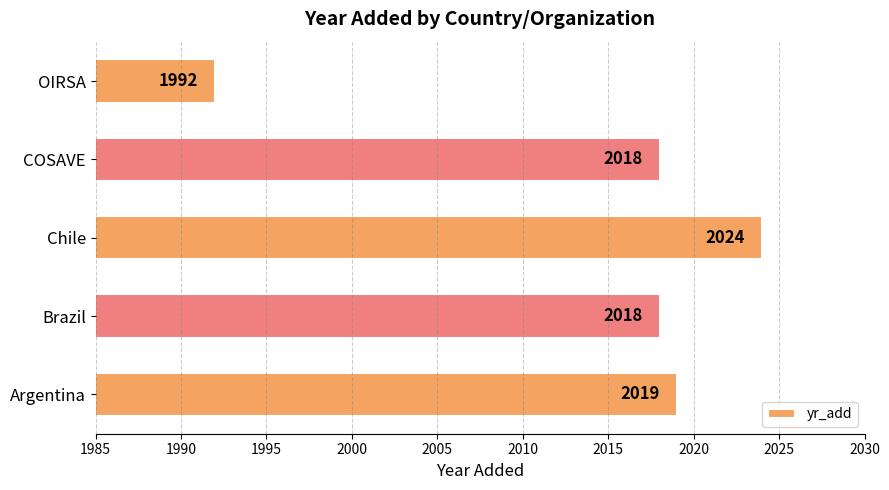

The chart shows a value of 2024 at Chile. True or false?

True